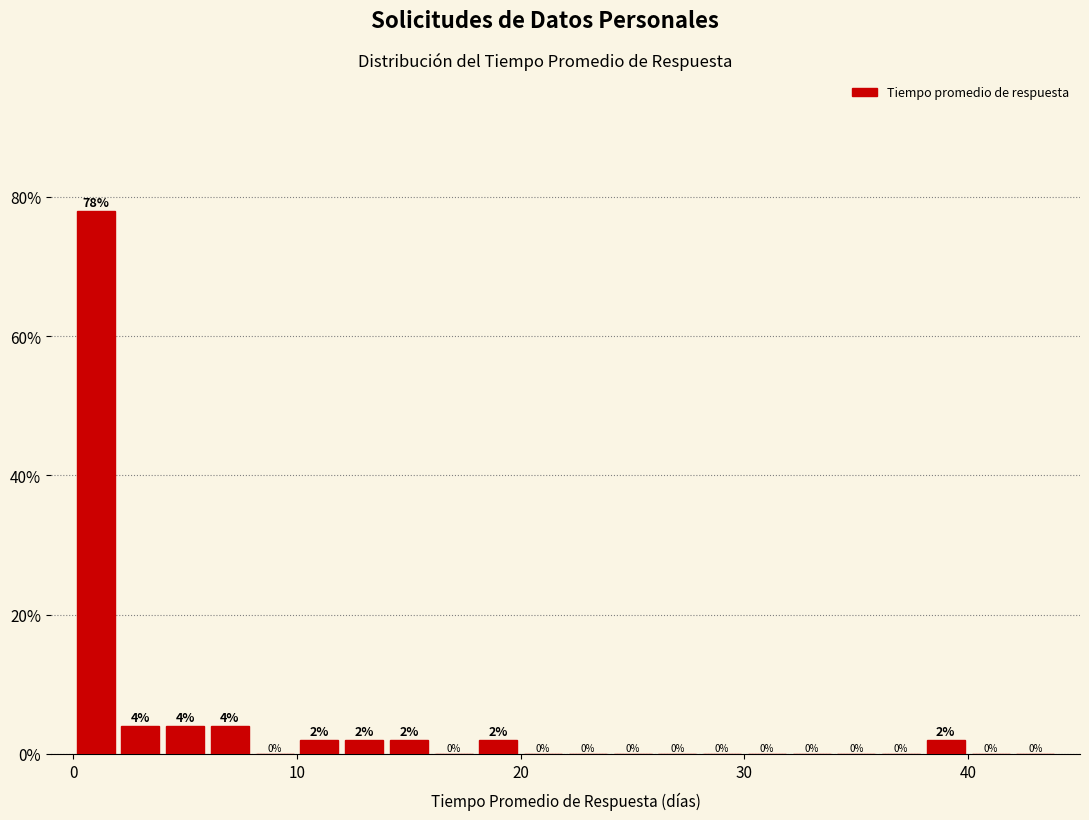

Around what value on the x-axis is the tallest bar? Give the approximate position of its centre, as read against the axis.

1